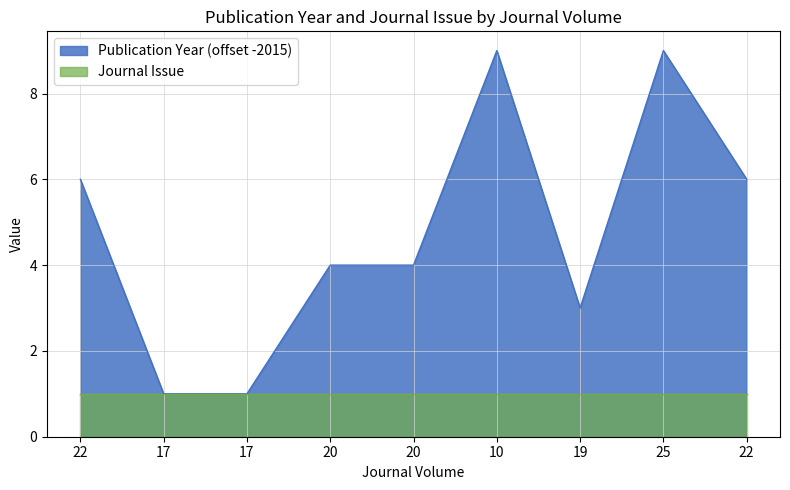

What is the value of the 9th point from the left?

6